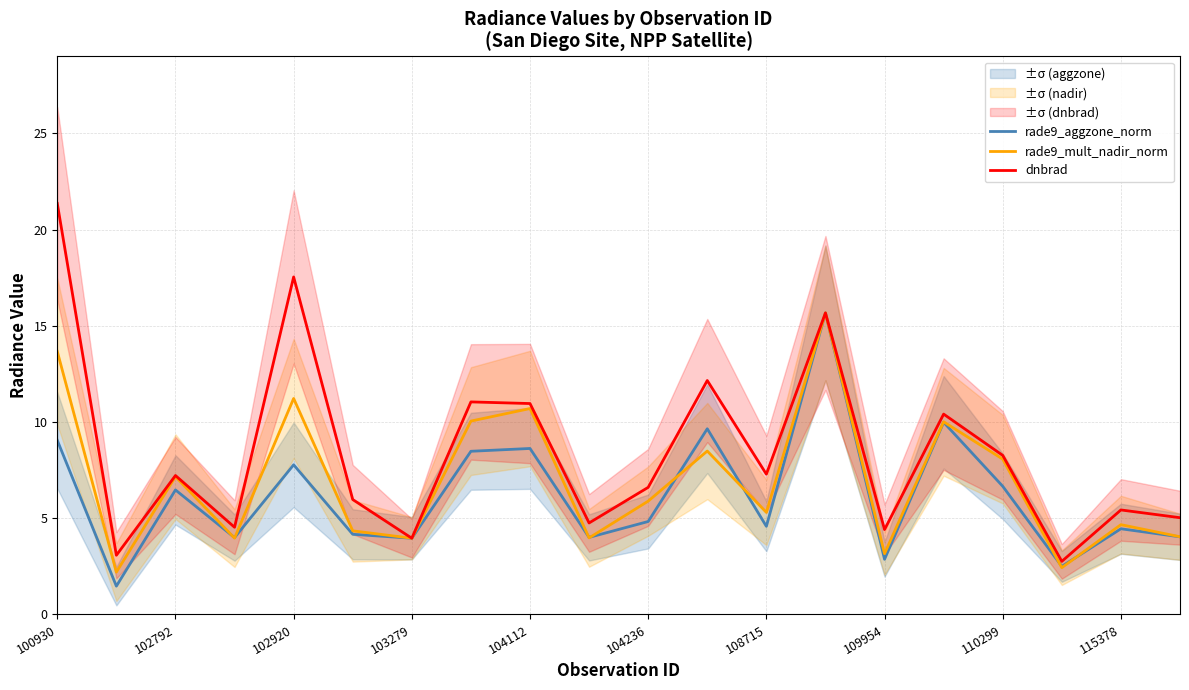

True or false: dnbrad has a value of 3.5 at 108715.

False